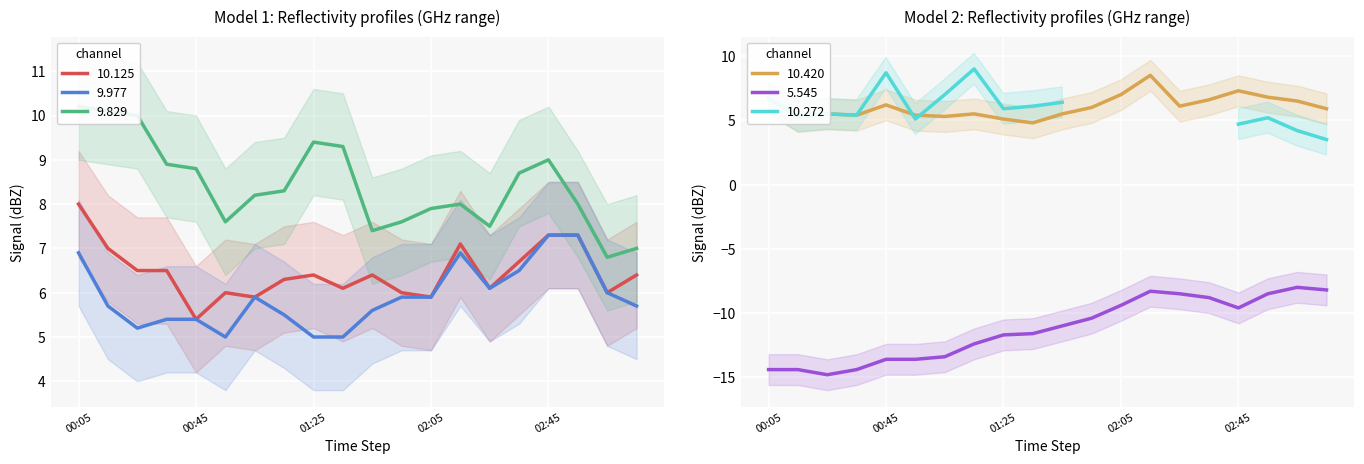

What is the label of the 13th point from the right?

2021/01/20 01:15